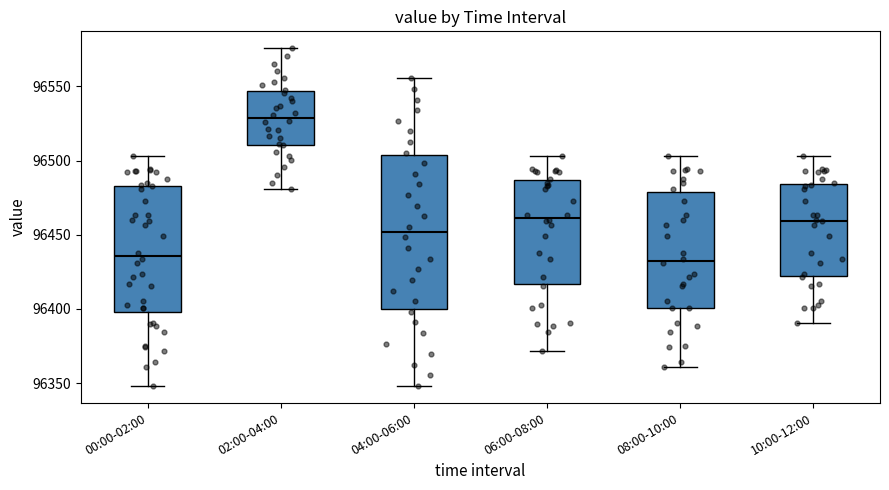

Reading left to right, read every box against the y-axis: the position of its median line, the range the box covers, and the ends of its whiskers. The values are not printed on the chart, so give them approximately, as read against the axis.

00:00-02:00: median 96435, box 96400 to 96485, whiskers 96350 to 96505
02:00-04:00: median 96530, box 96510 to 96545, whiskers 96480 to 96575
04:00-06:00: median 96450, box 96400 to 96505, whiskers 96350 to 96555
06:00-08:00: median 96460, box 96415 to 96485, whiskers 96370 to 96505
08:00-10:00: median 96430, box 96400 to 96480, whiskers 96360 to 96505
10:00-12:00: median 96460, box 96420 to 96485, whiskers 96390 to 96505